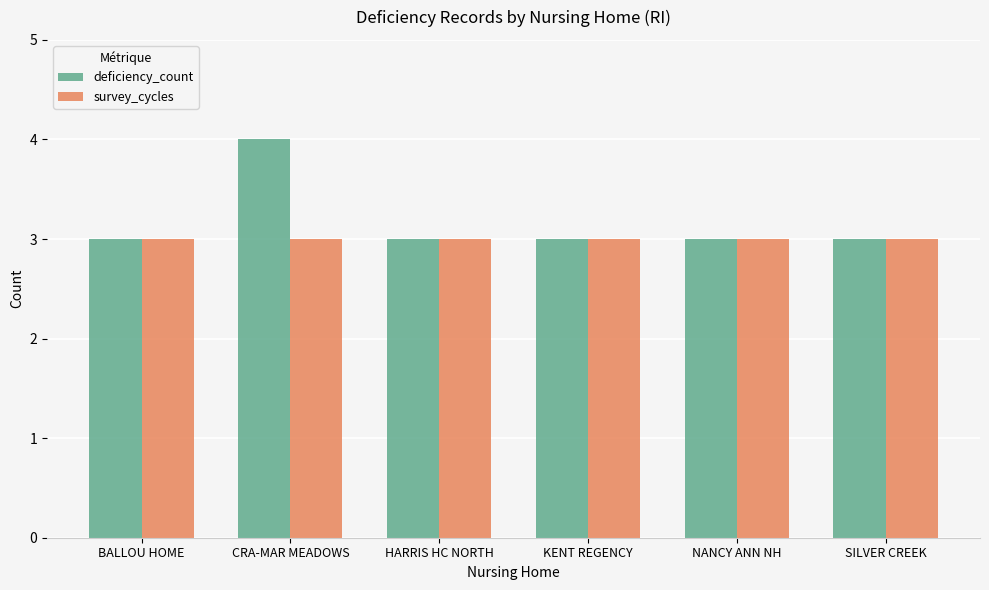

At CRA-MAR MEADOWS, list the series in order from smallest to largest.

survey_cycles, deficiency_count